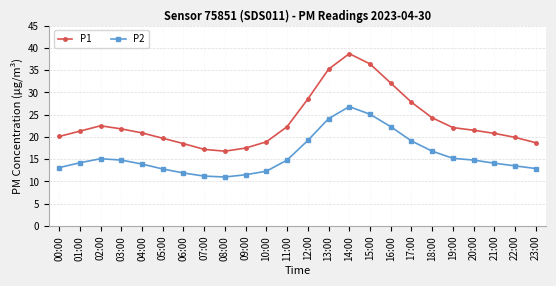

Where does the P1 series first go above 21?

01:00